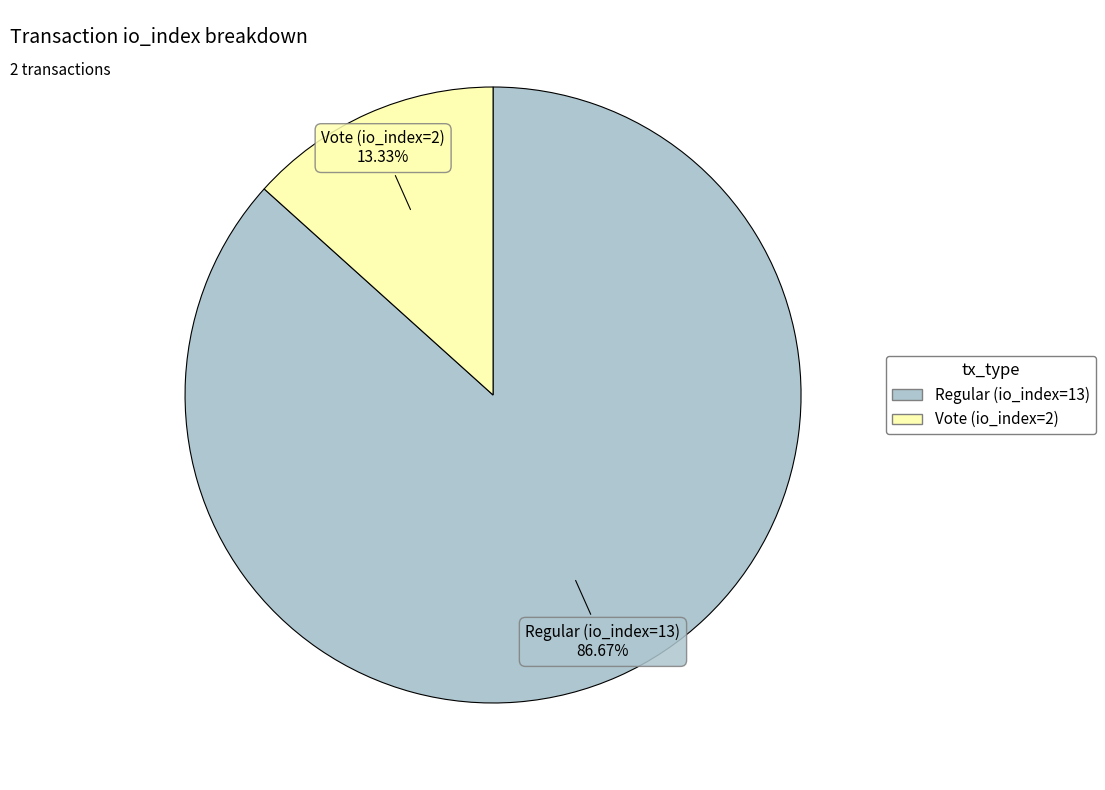

Is there any slice that represents more than half of the pie?

Yes